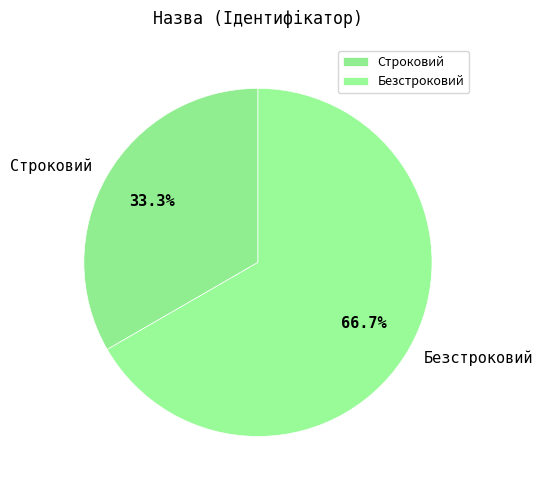

Combined, what portion of the pie is Строковий and Безстроковий?

100.0%